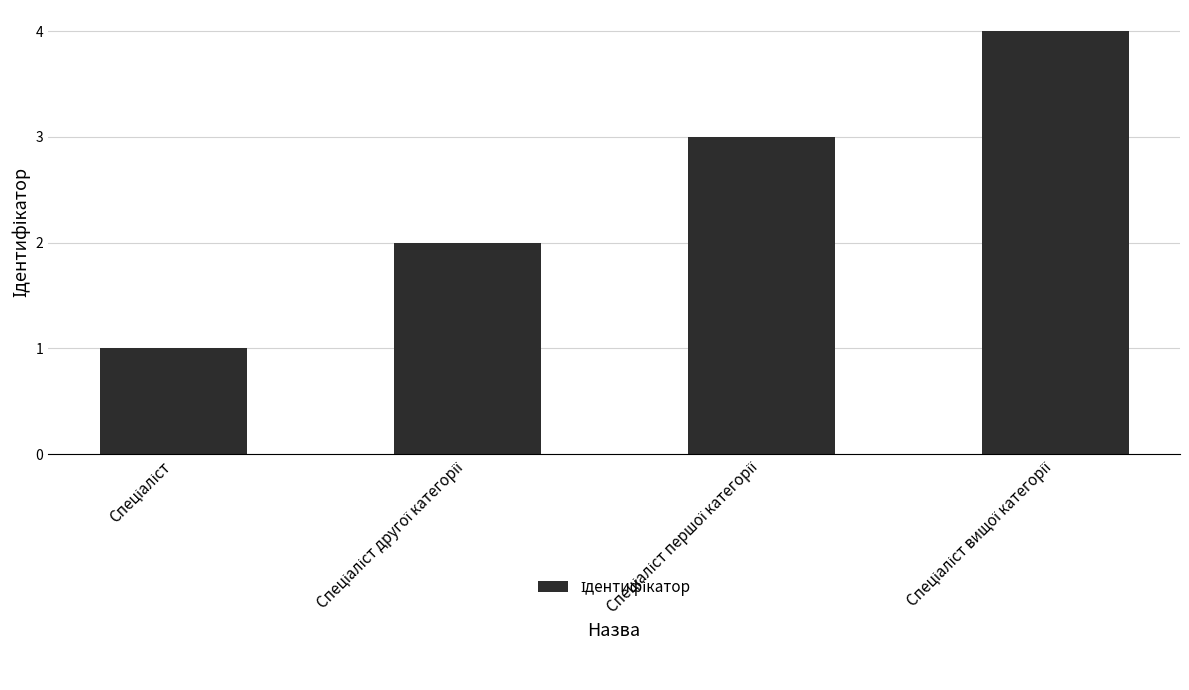

What is the sum of all values?

10